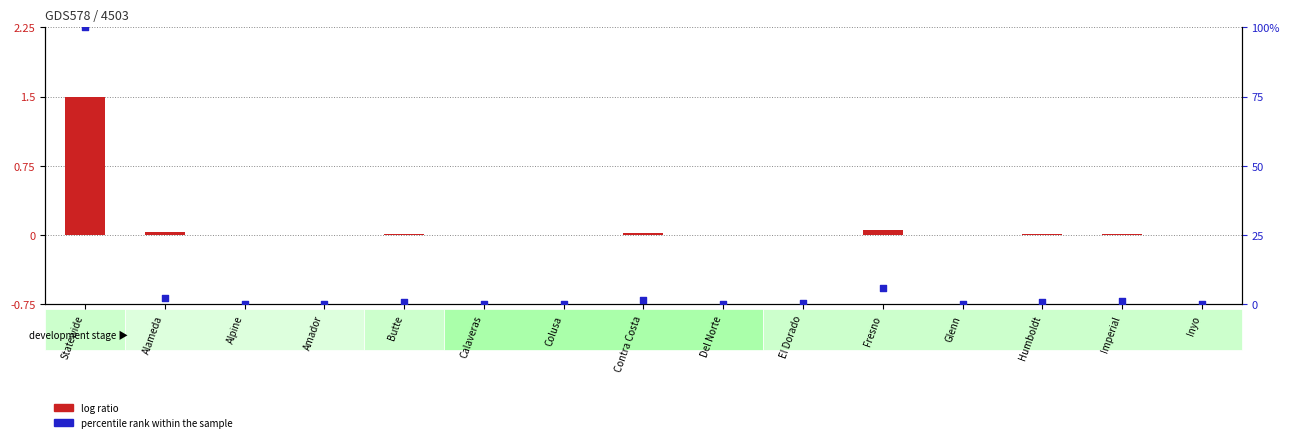

Which series has the widest spread of Y values?

percentile rank within the sample